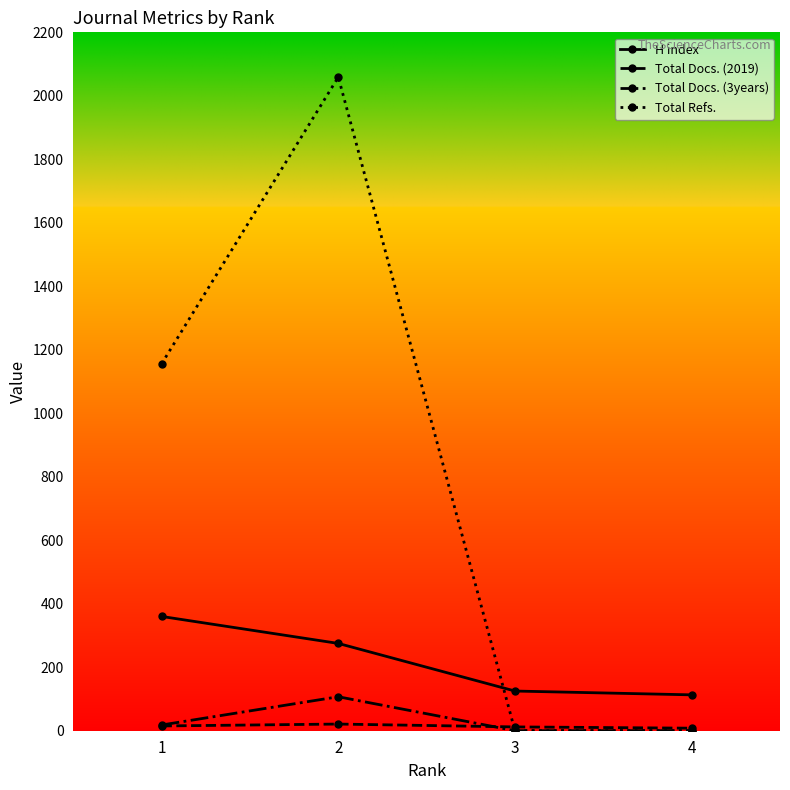

Is it true that Total Refs. equals 0 at 3?

True